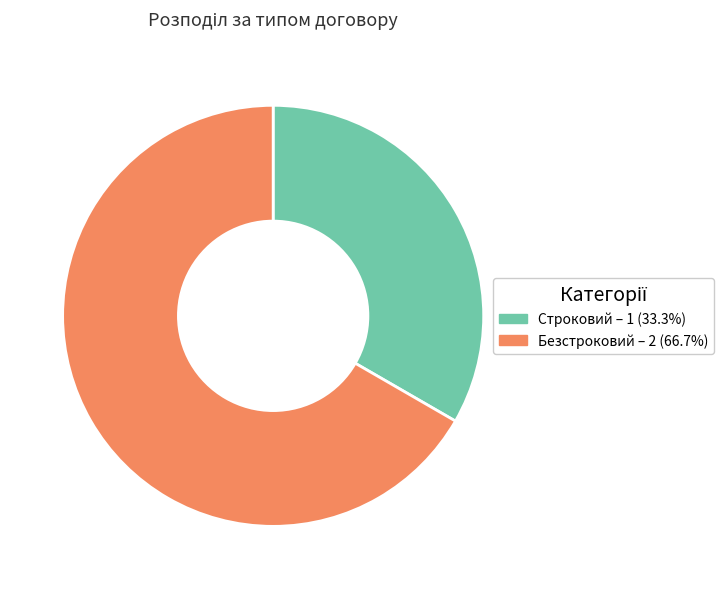

Between Строковий and Безстроковий, which is larger?

Безстроковий